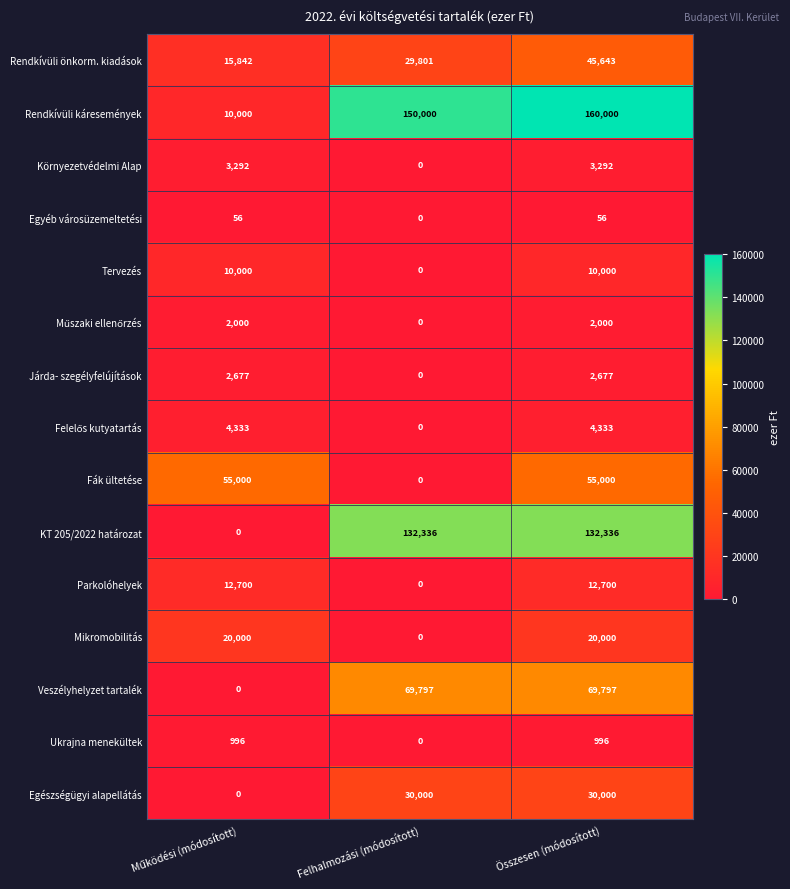

Count the number of data series in this chart.

15